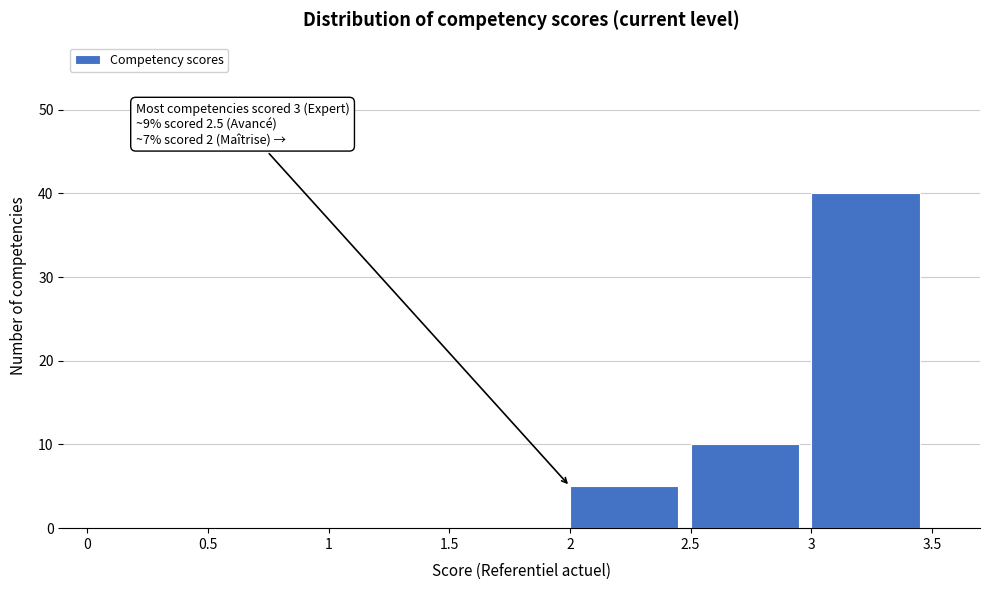

Which range on the x-axis has the tallest bar?

3 to 3.5